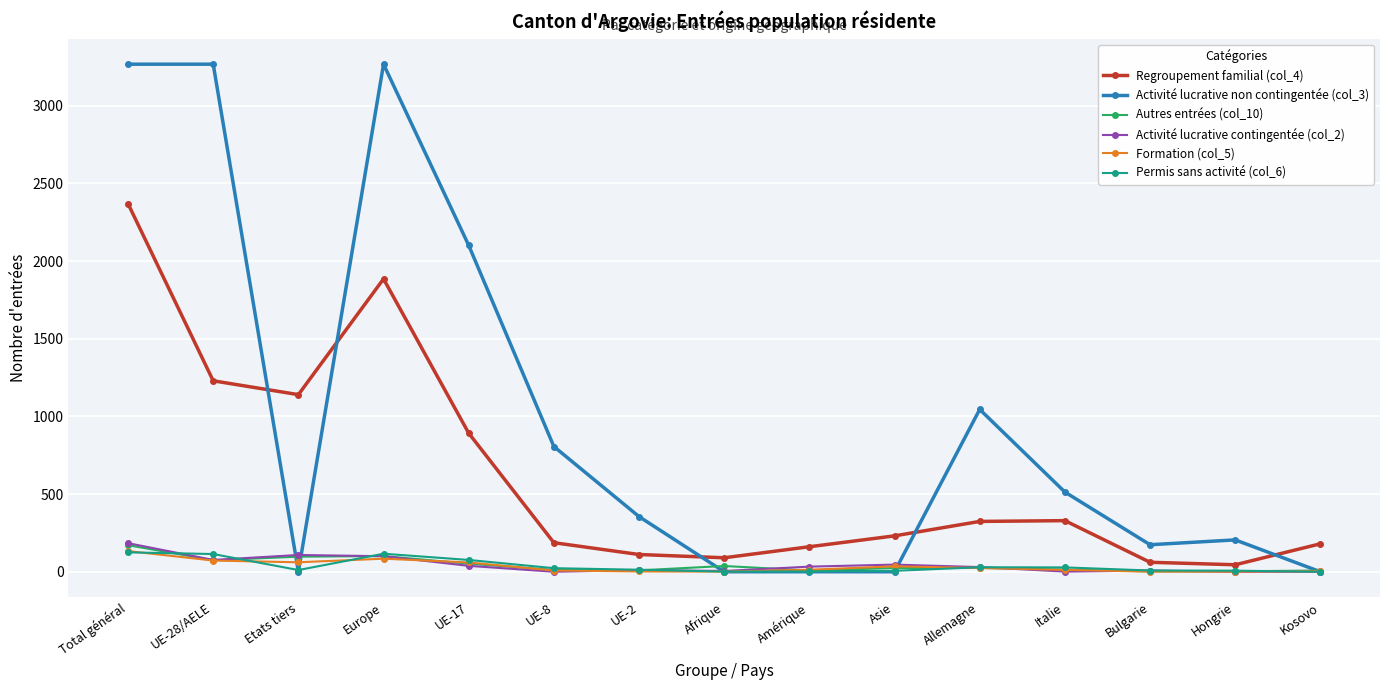

Which series has the widest spread of values?

Activité lucrative non contingentée (col_3)